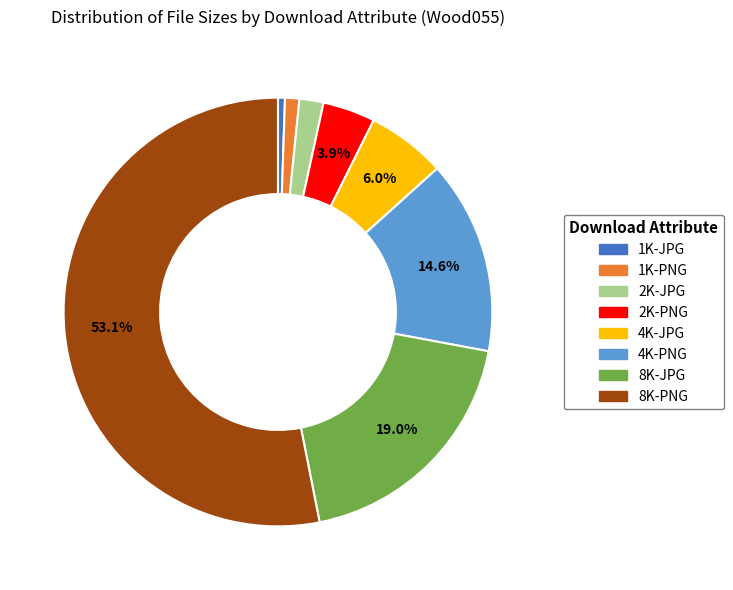

What is the largest slice in the pie chart?

8K-PNG